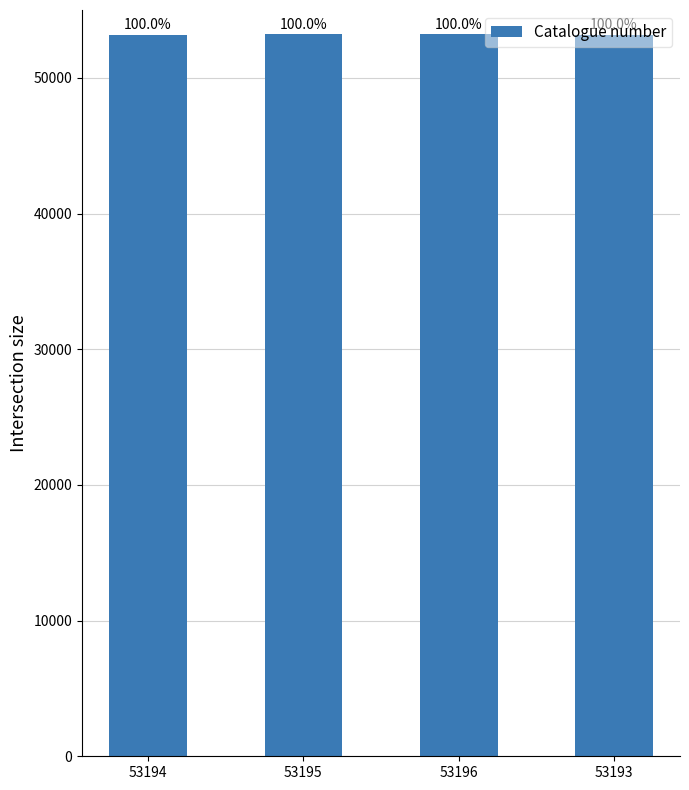

Are the bars horizontal?

No